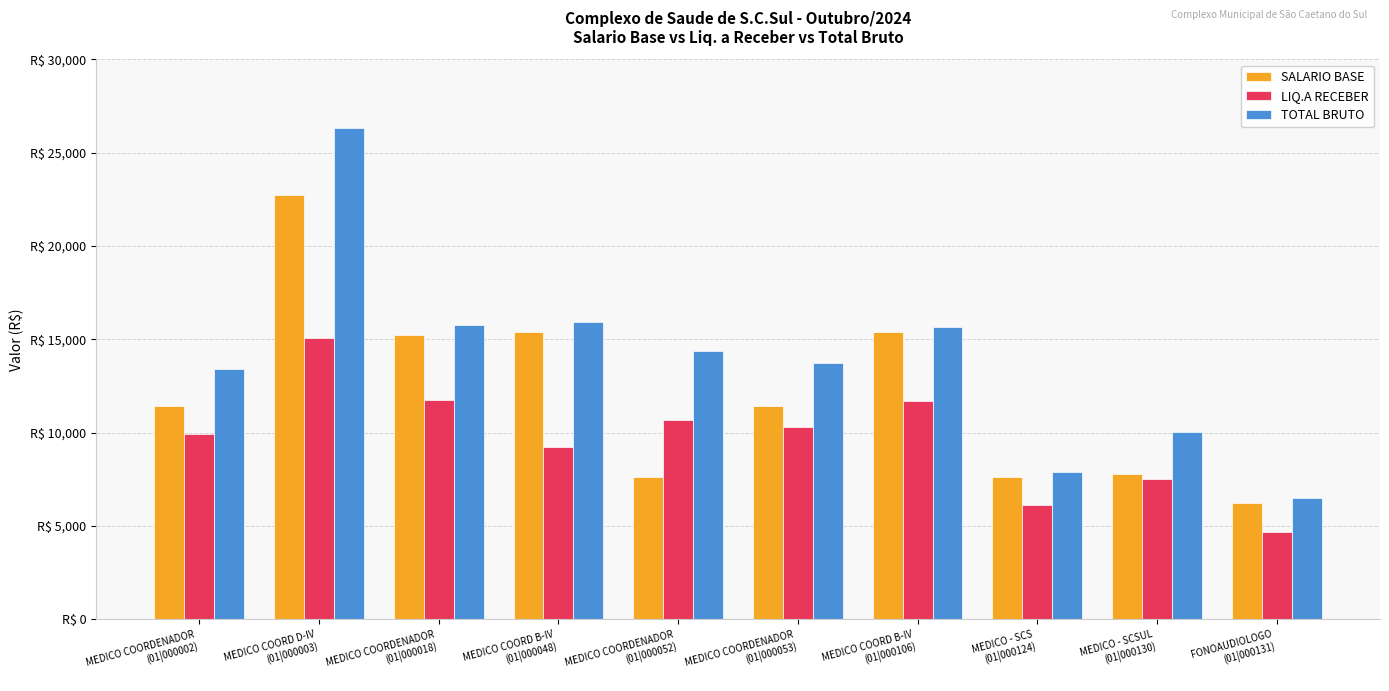

True or false: LIQ.A RECEBER has a value of 15084.9 at MEDICO COORD D-IV
(01|000003).

True